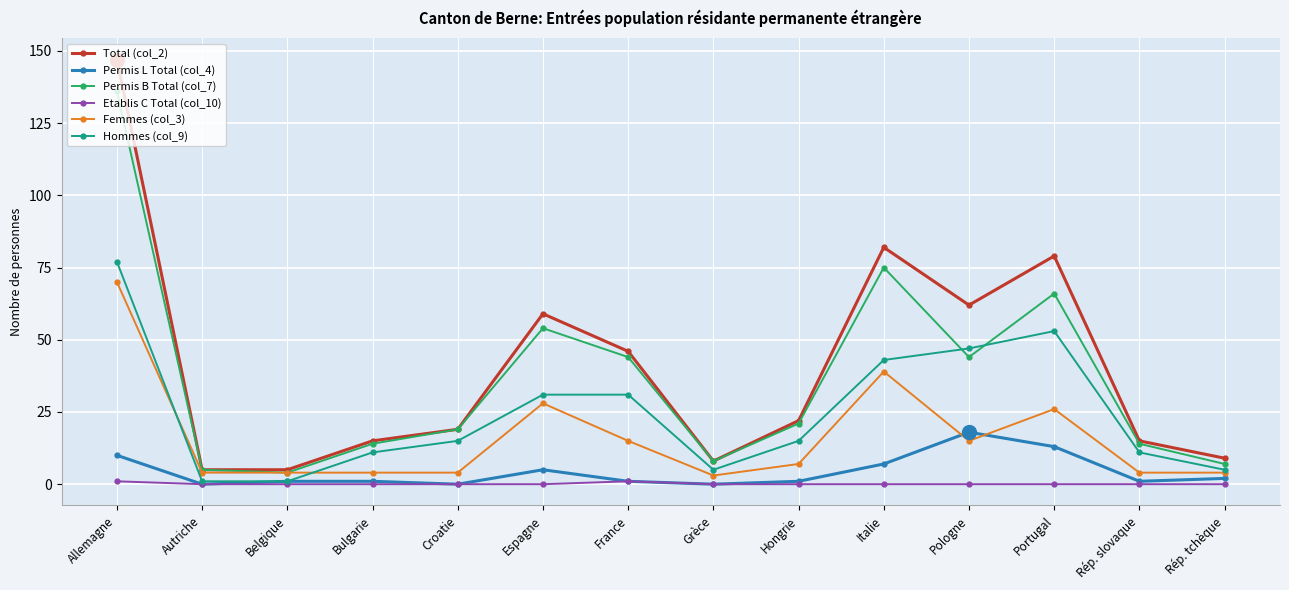

Which series has the widest spread of values?

Total (col_2)